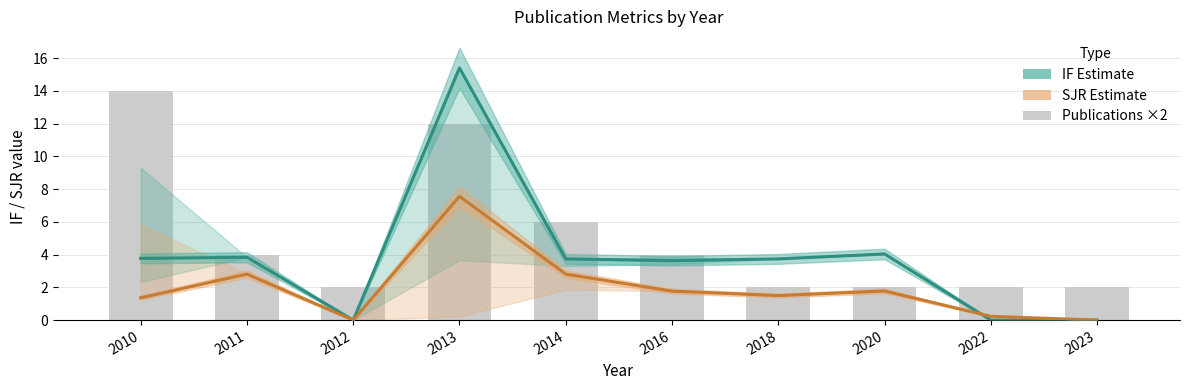

Is it true that IF Estimate equals 6.7 at 2014?

False